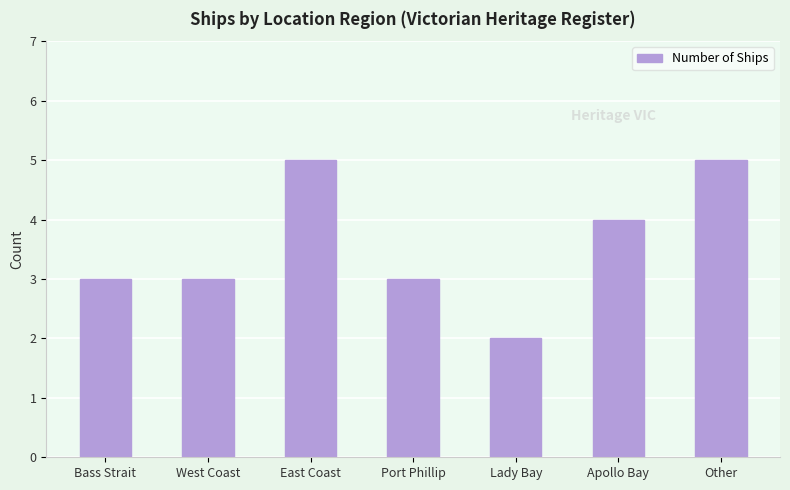

How many bars are there in total?

7